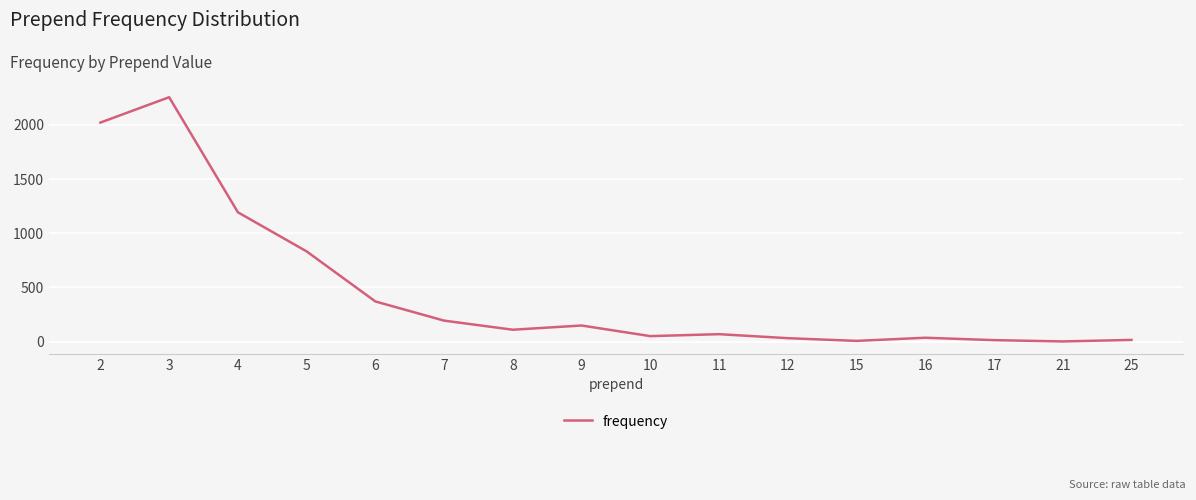

What is the difference between the maximum and minimum values?

2254